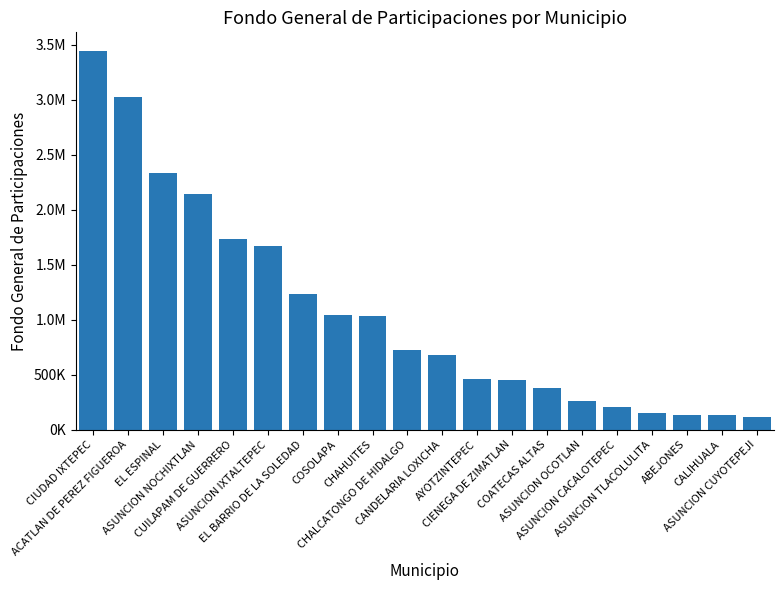

How many data points does each series have?

20